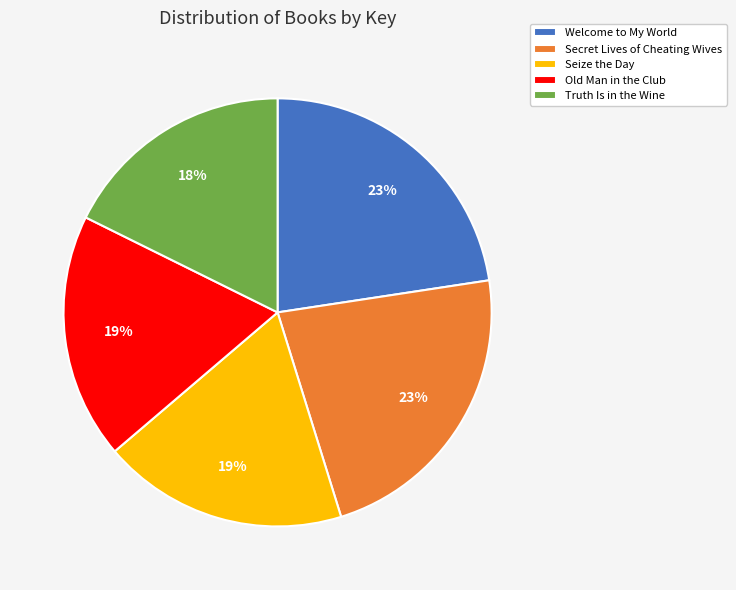

Which has a higher value, Truth Is in the Wine or Welcome to My World?

Welcome to My World